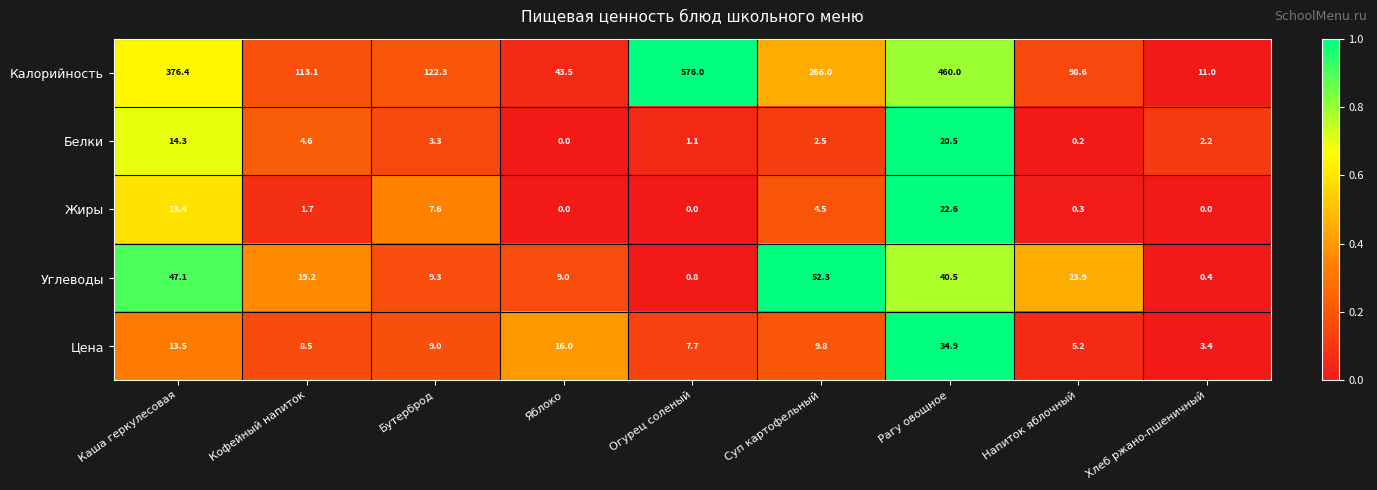

What is the sum of the Цена values at Суп картофельный and Напиток яблочный?

15.0